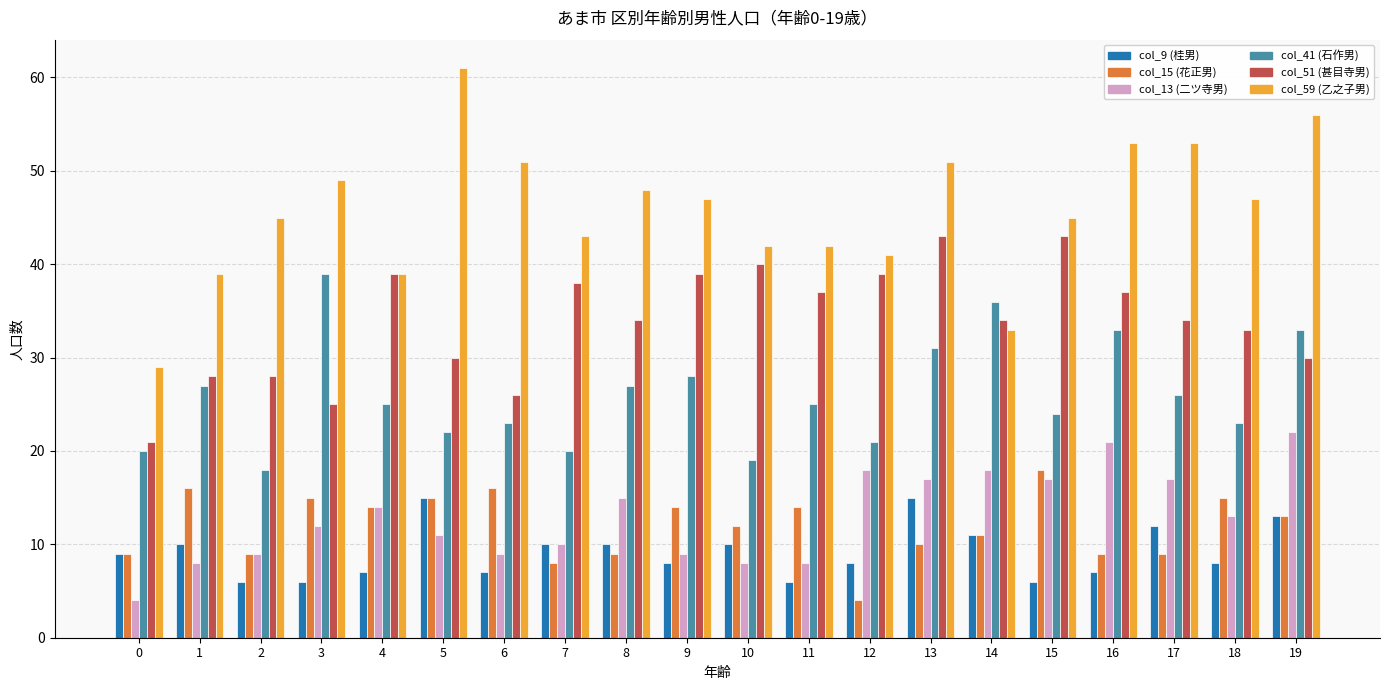

What is the minimum value shown in the chart?

4